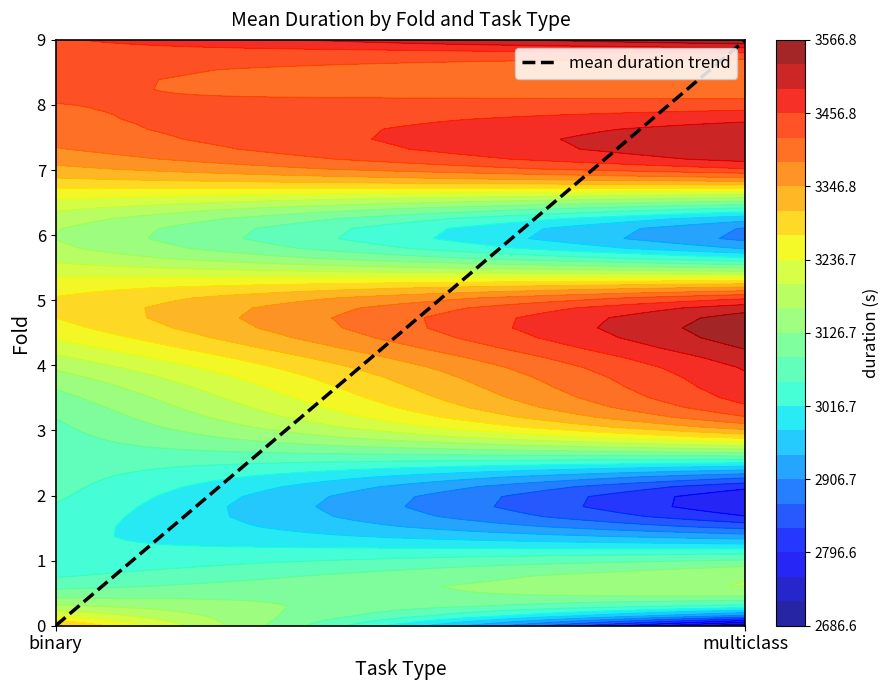

The value of mean duration trend at binary is 0. True or false?

True